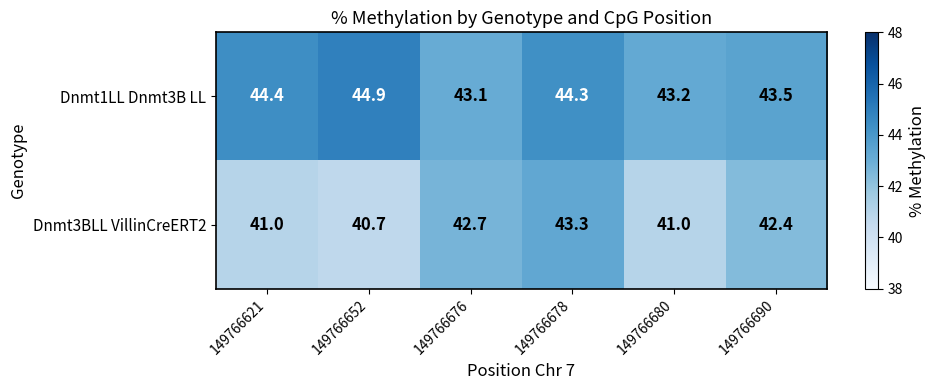

Rank the categories by Dnmt1LL Dnmt3B LL value from highest to lowest.

149766652, 149766621, 149766678, 149766690, 149766680, 149766676